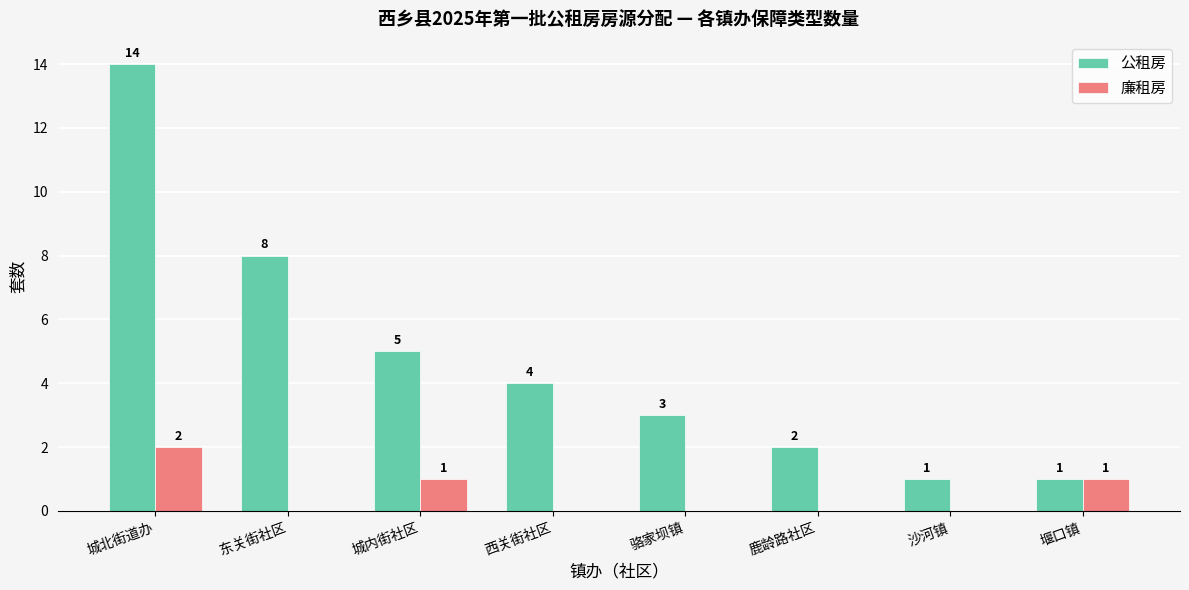

What is the greatest value displayed?

14